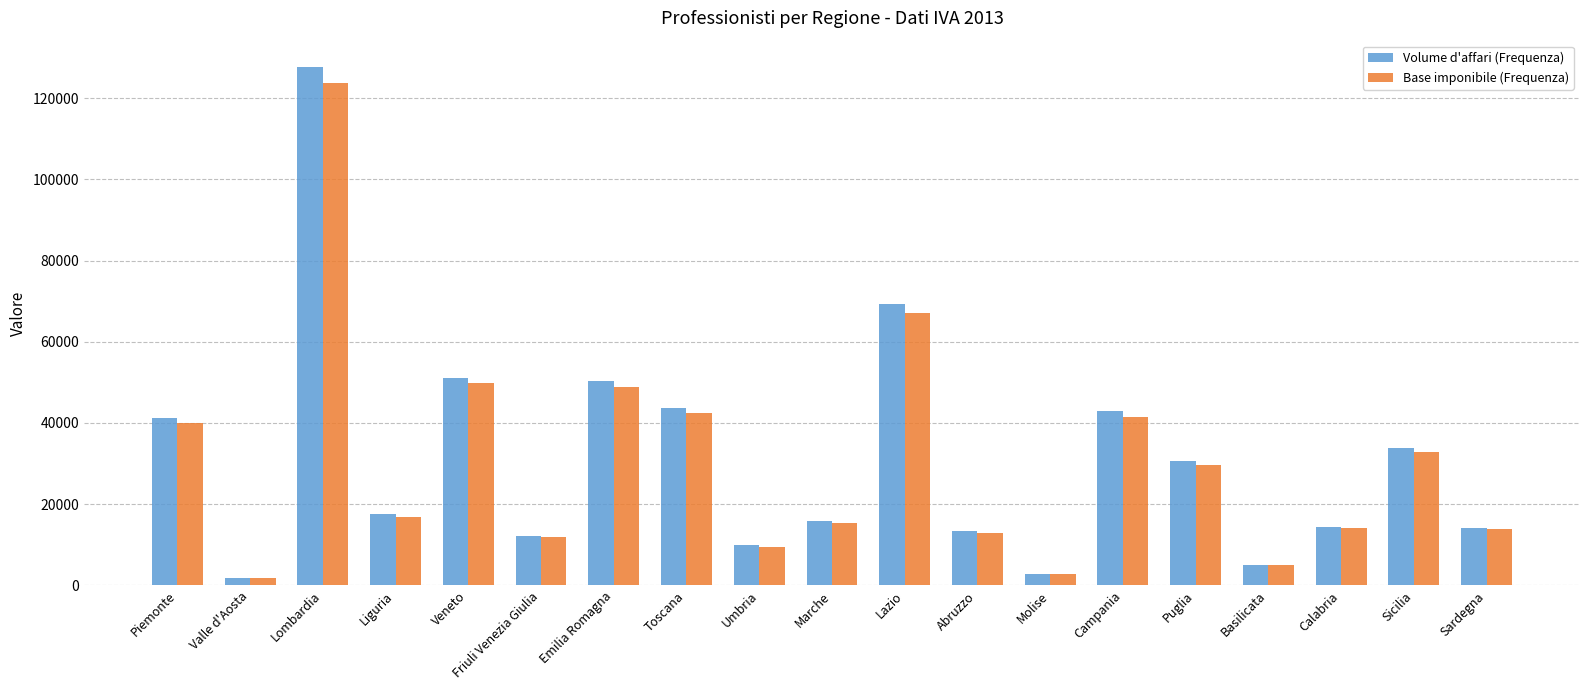

What is the approximate value of Volume d'affari (Frequenza) at Marche?

15915